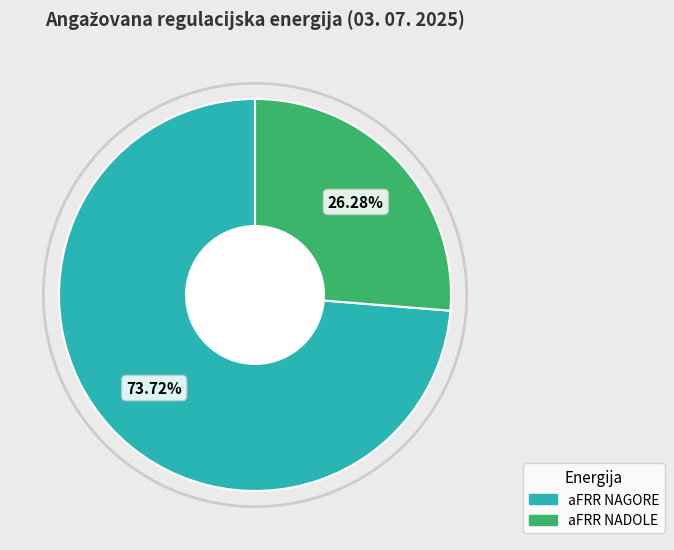

Count the number of slices in the pie.

2